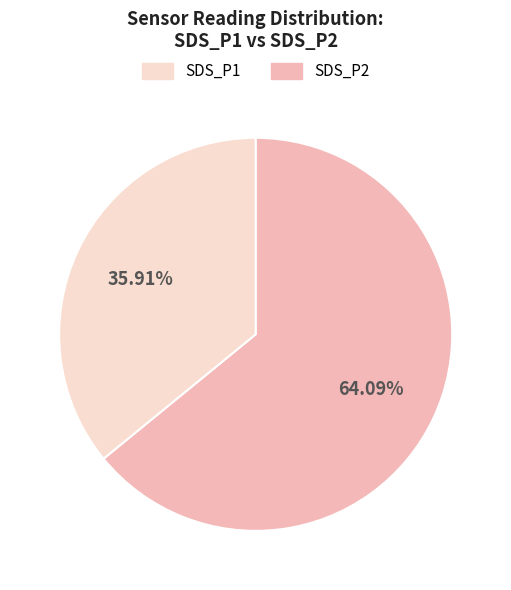

Is SDS_P2 the majority of the pie?

No